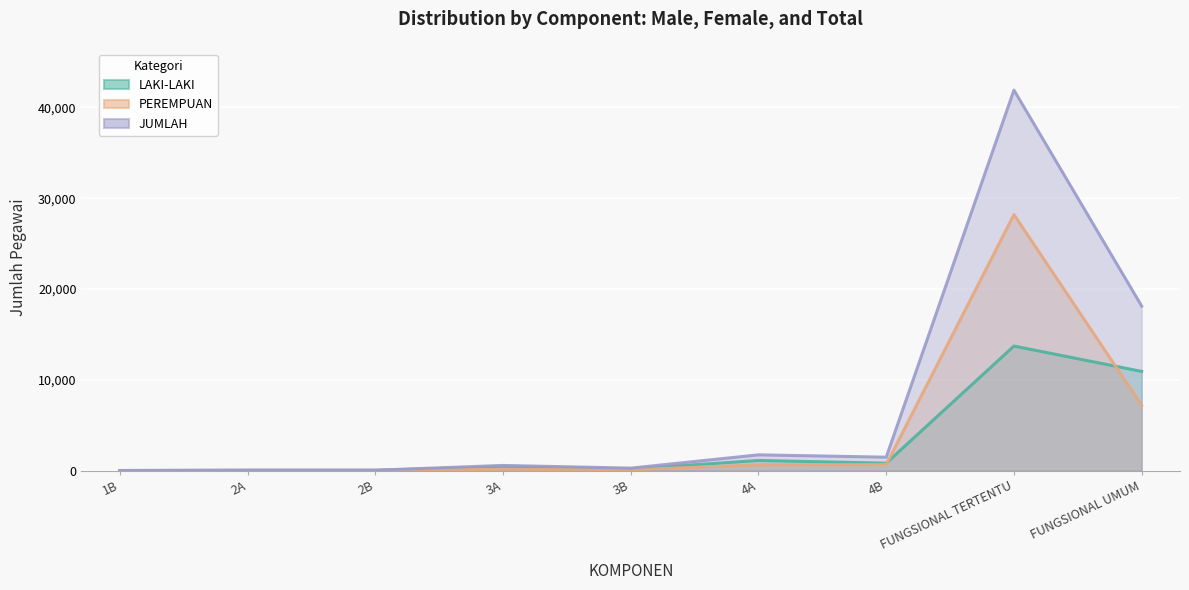

How many interior local valleys does the PEREMPUAN series have?

1